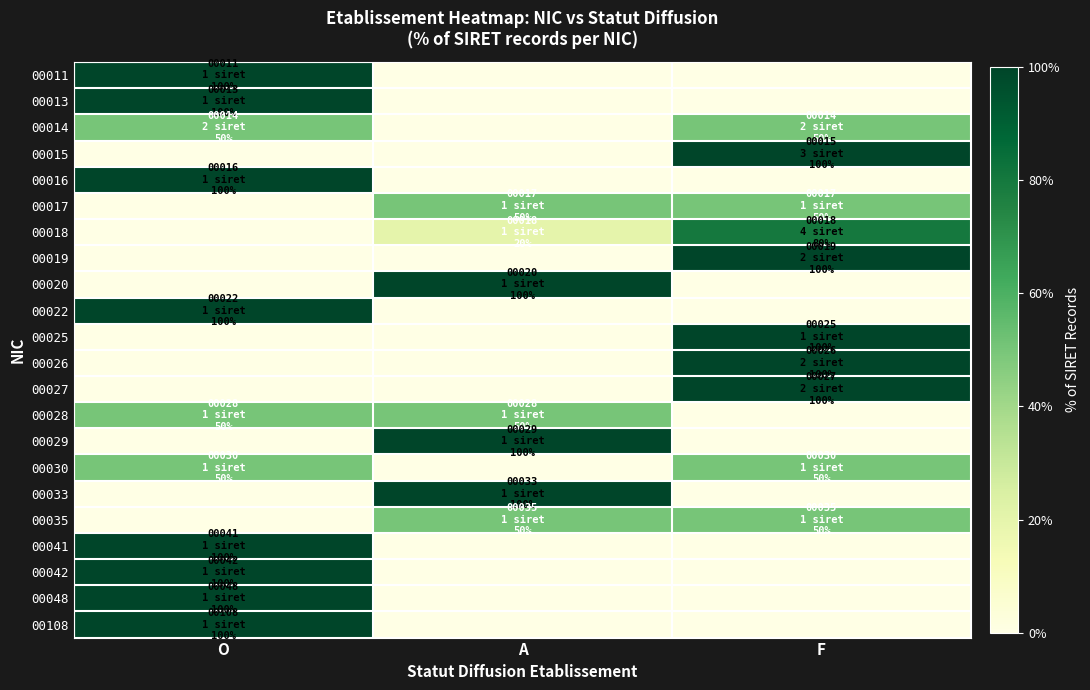

Reading left to right, transcribe all the data shown in this chart.

00011: O=1.0	A=0.0	F=0.0
00013: O=1.0	A=0.0	F=0.0
00014: O=0.5	A=0.0	F=0.5
00015: O=0.0	A=0.0	F=1.0
00016: O=1.0	A=0.0	F=0.0
00017: O=0.0	A=0.5	F=0.5
00018: O=0.0	A=0.2	F=0.8
00019: O=0.0	A=0.0	F=1.0
00020: O=0.0	A=1.0	F=0.0
00022: O=1.0	A=0.0	F=0.0
00025: O=0.0	A=0.0	F=1.0
00026: O=0.0	A=0.0	F=1.0
00027: O=0.0	A=0.0	F=1.0
00028: O=0.5	A=0.5	F=0.0
00029: O=0.0	A=1.0	F=0.0
00030: O=0.5	A=0.0	F=0.5
00033: O=0.0	A=1.0	F=0.0
00035: O=0.0	A=0.5	F=0.5
00041: O=1.0	A=0.0	F=0.0
00042: O=1.0	A=0.0	F=0.0
00048: O=1.0	A=0.0	F=0.0
00108: O=1.0	A=0.0	F=0.0